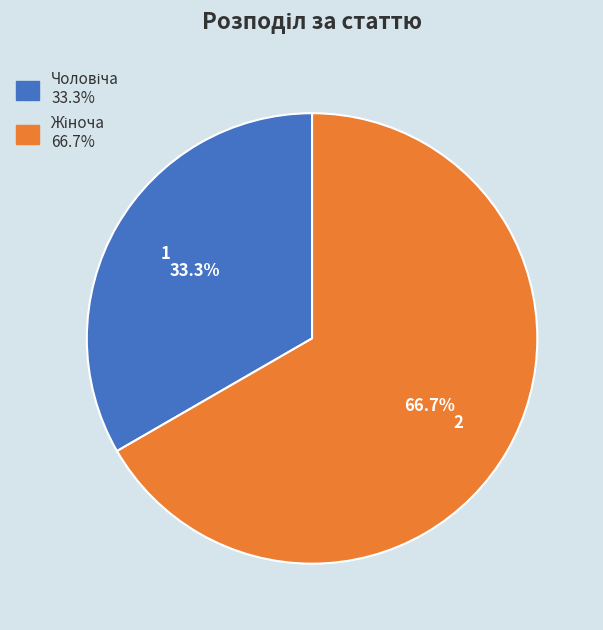

To the nearest percent, what is the difference between the largest and smallest slice percentages?

33%